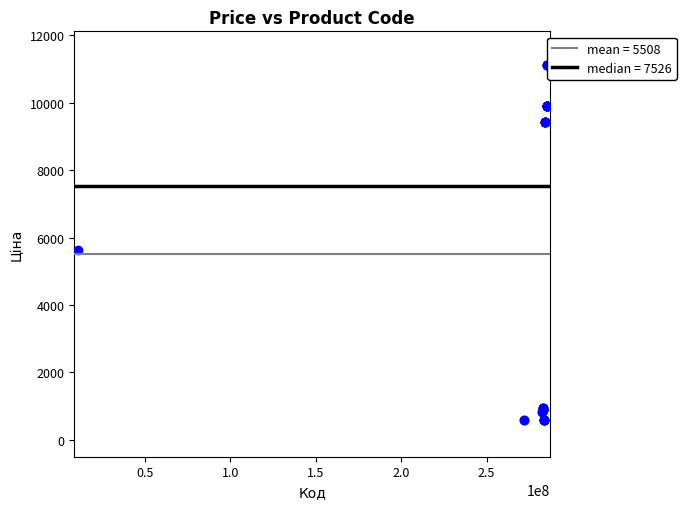

What Y value in the scatter plot is closest to 5849?

5636.0